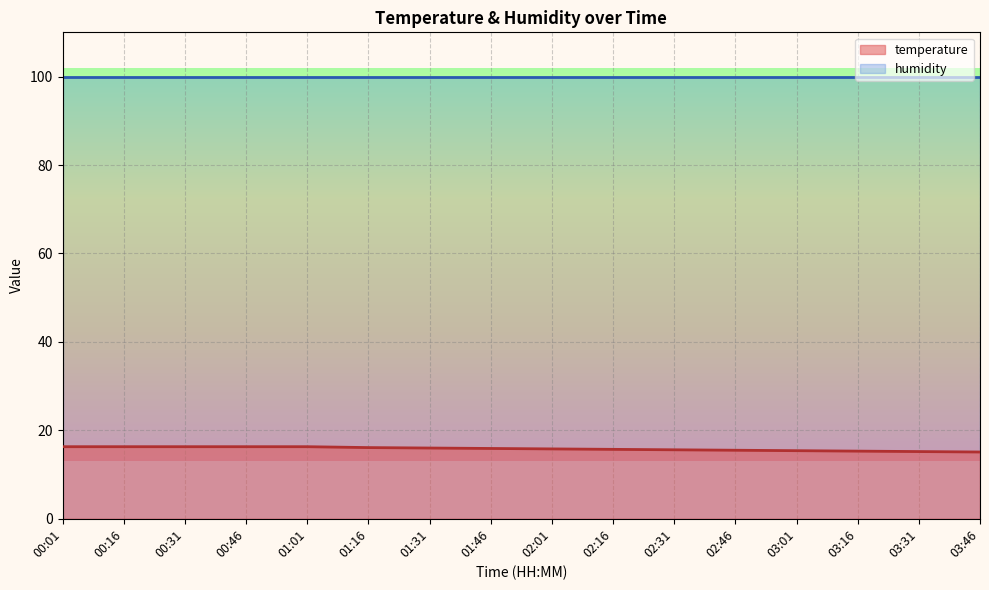

Rank the categories by value from lowest to highest.

03:46, 03:31, 03:16, 03:01, 02:46, 02:31, 02:16, 02:01, 01:46, 01:31, 01:16, 00:01, 00:16, 00:31, 00:46, 01:01